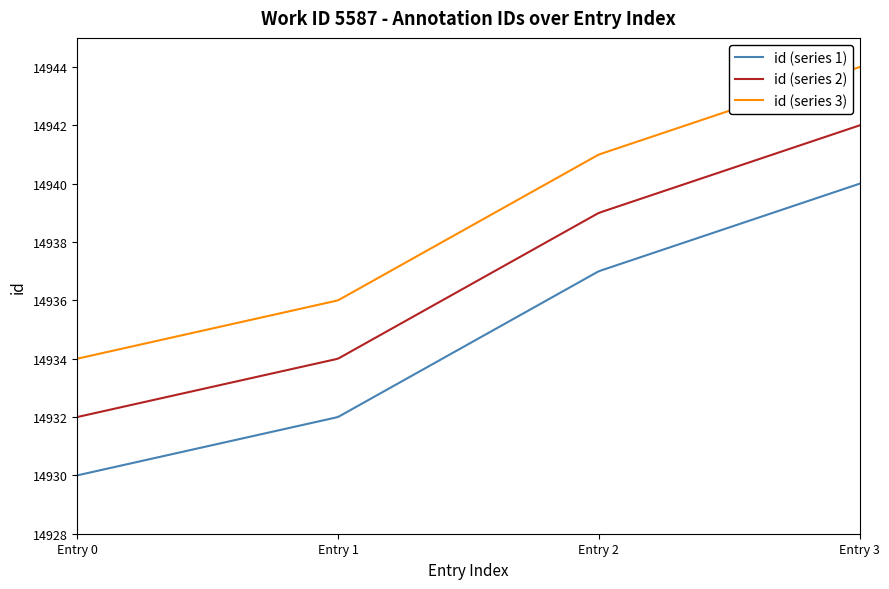

List the series in order of their overall mean, lowest first.

id (series 1), id (series 2), id (series 3)